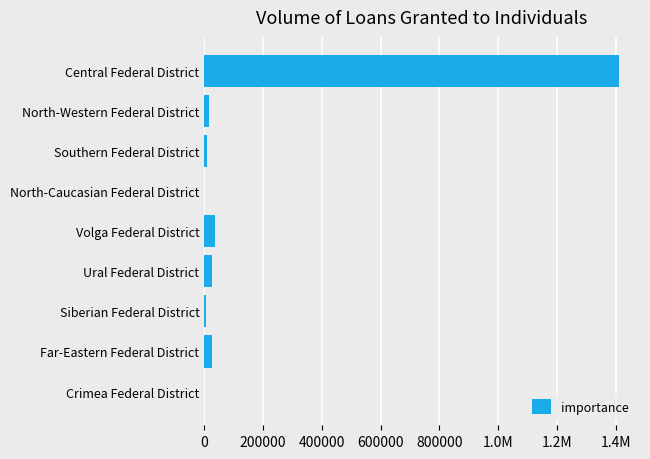

Are the bars horizontal?

Yes